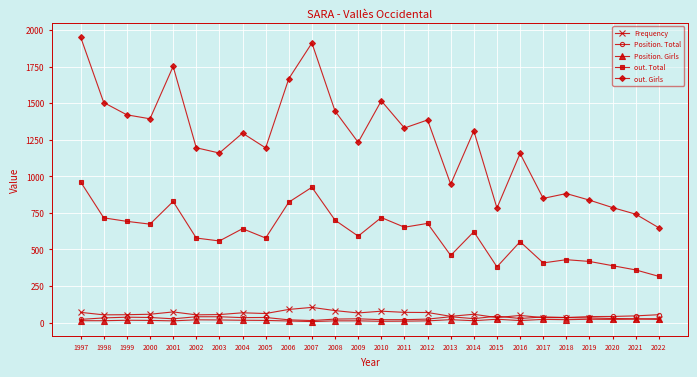

True or false: out. Girls has a value of 2240 at 2000.

False